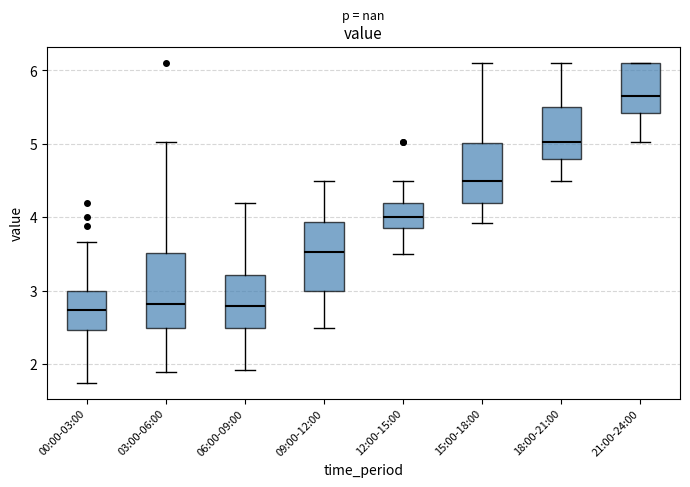

Where does the lower whisker of the box for 18:00-21:00 end on the y-axis? The values are not printed on the chart, so give them approximately, as read against the axis.

4.5